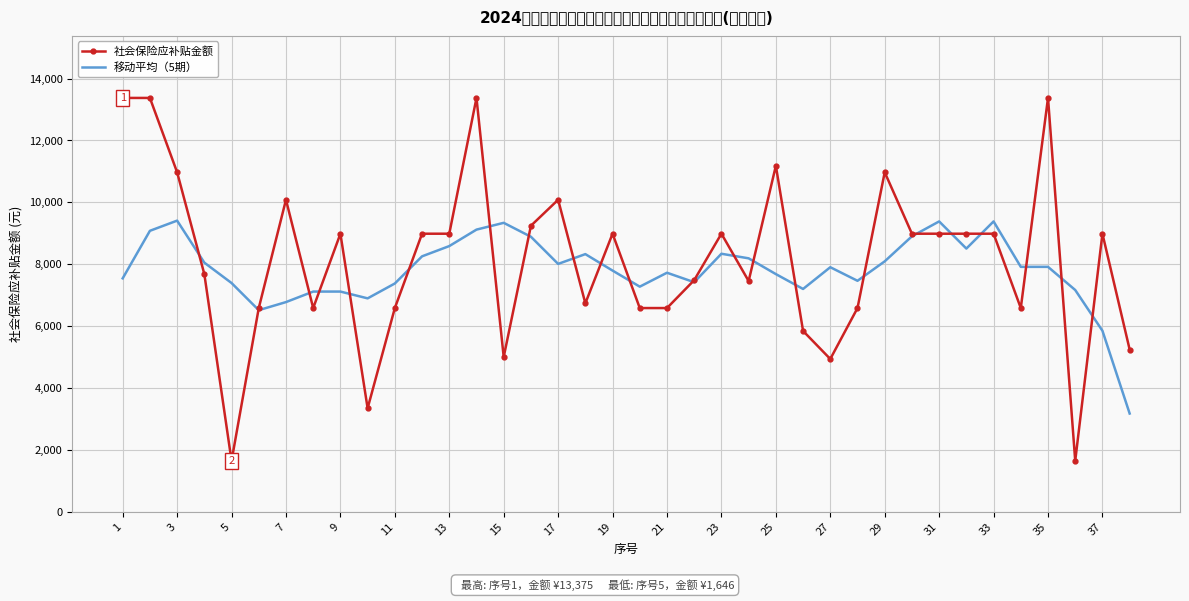

Which category has the highest value in the 社会保险应补贴金额 series?

1